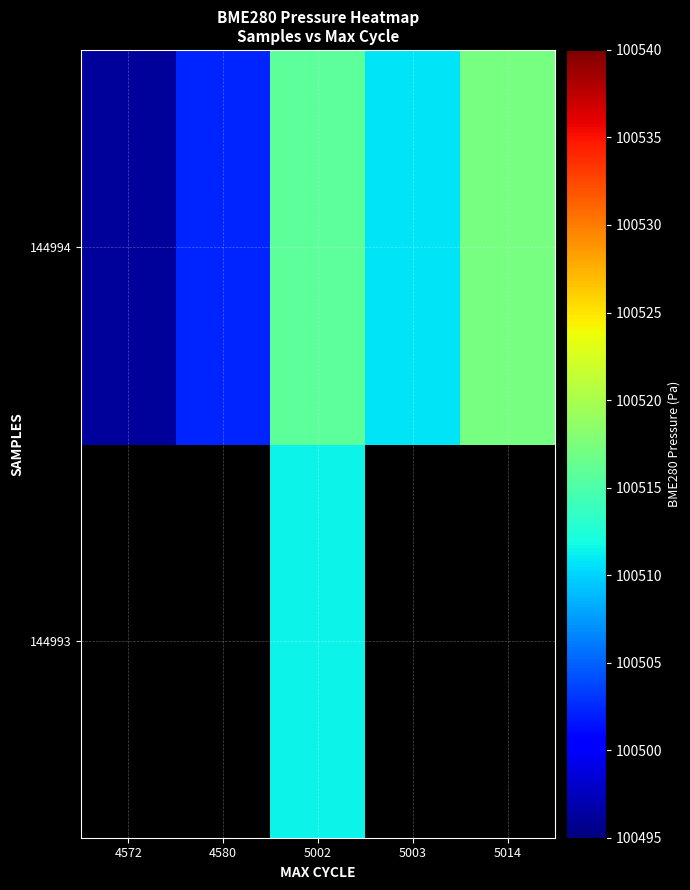

True or false: 144994 has a value of 100515.8 at 5002.

True